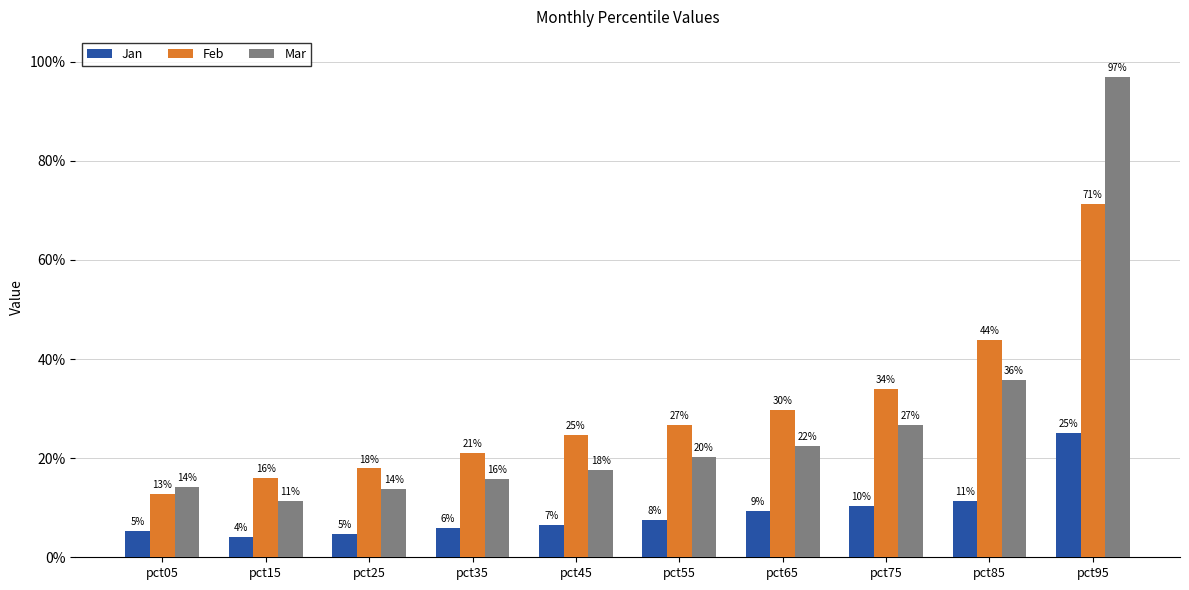

Read the Mar value at pct15.

0.1